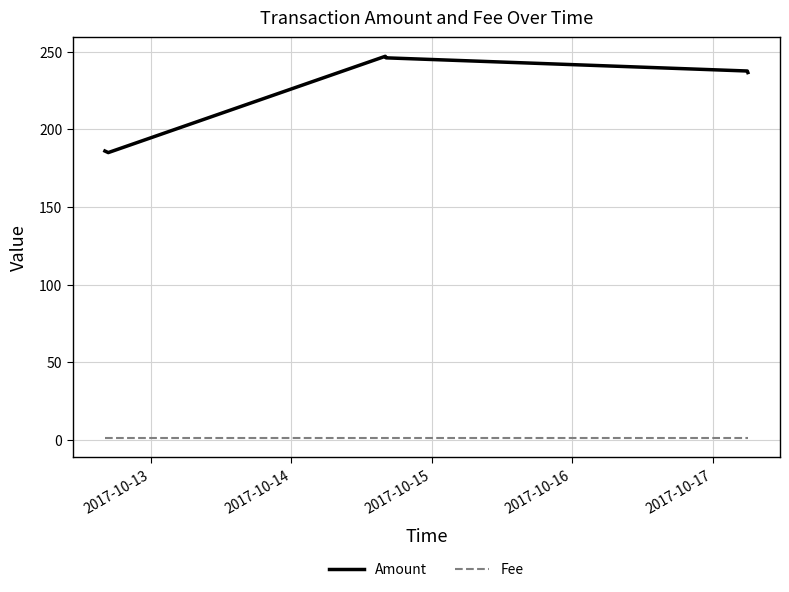

Which series has the widest spread of values?

Amount